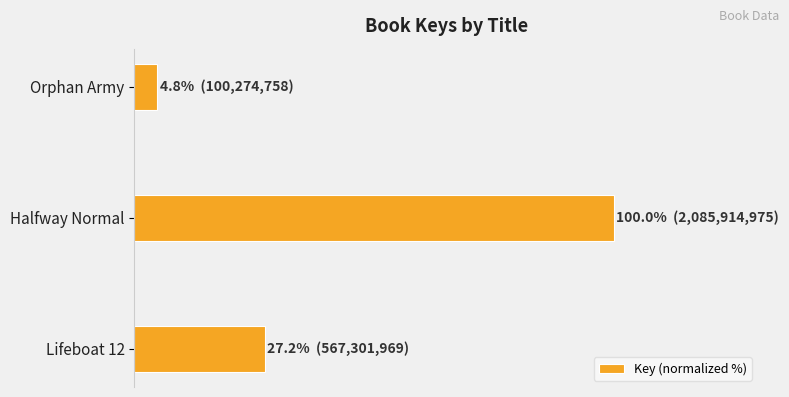

Does the chart contain any negative values?

No